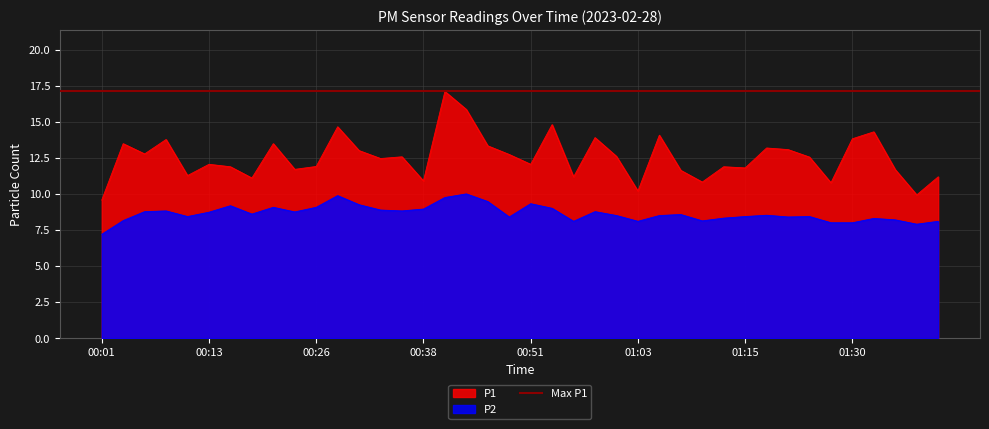

Which series has the largest range (max minus min)?

P1